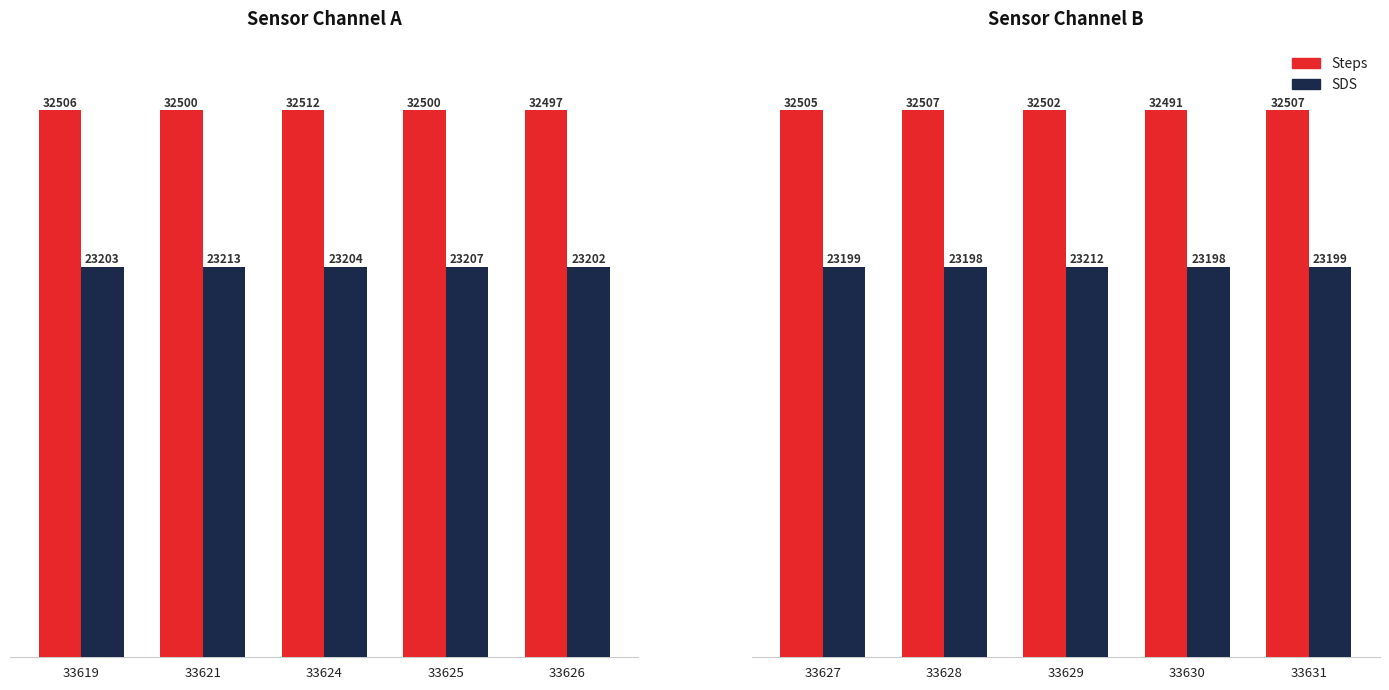

At 33629, list the series in order from smallest to largest.

SDS, Steps